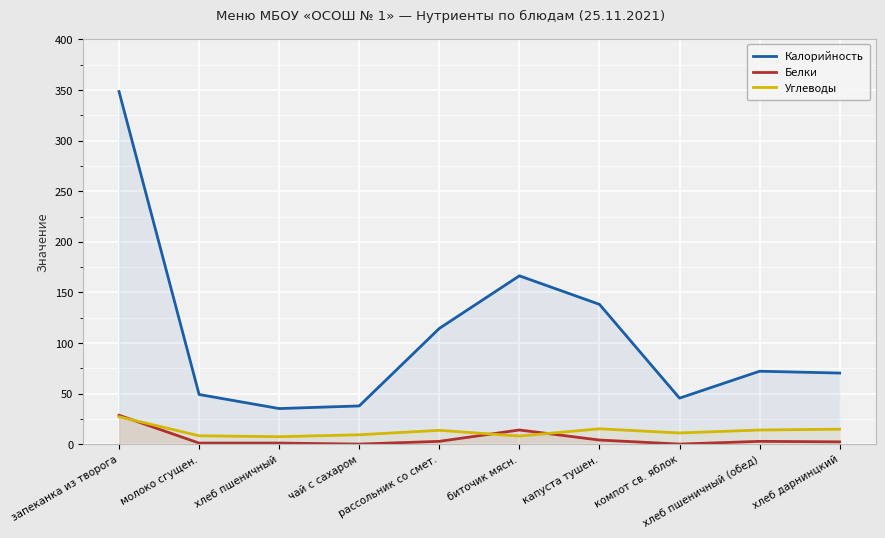

What is the label of the 7th point from the right?

чай с сахаром